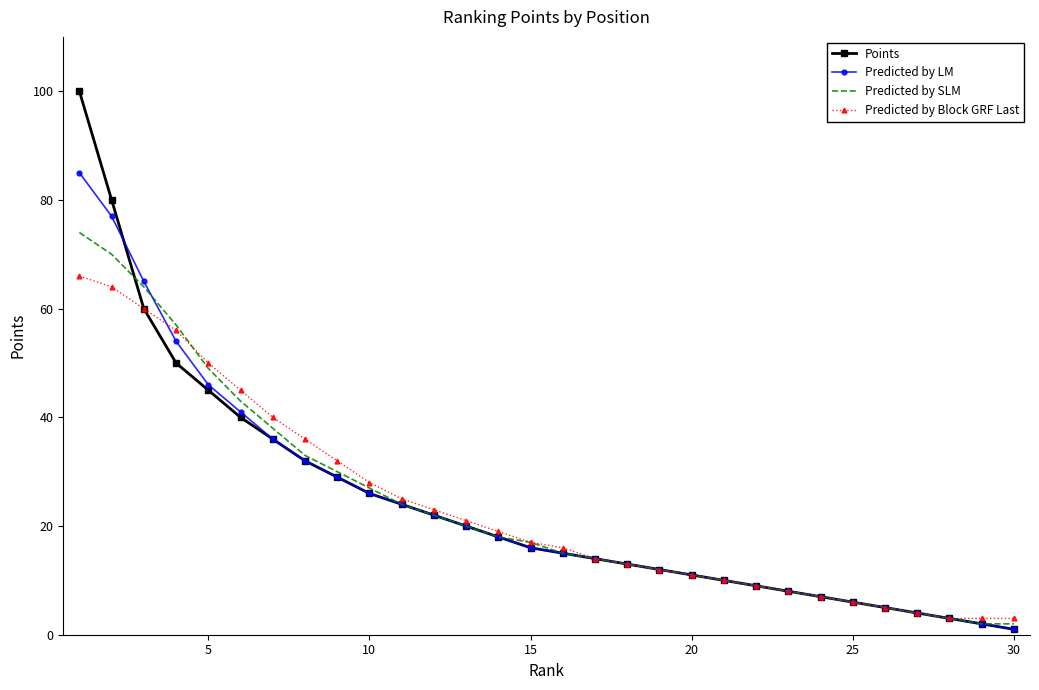

What is the maximum value shown in the chart?

100